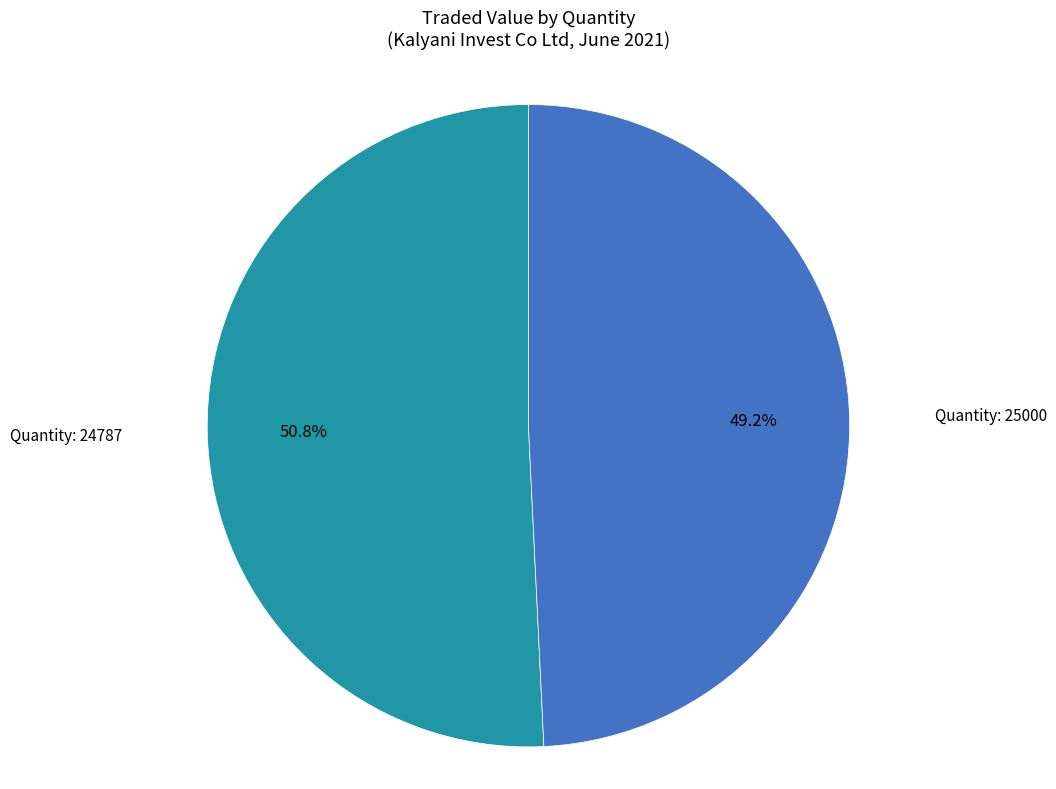

Is there any slice that represents more than half of the pie?

Yes